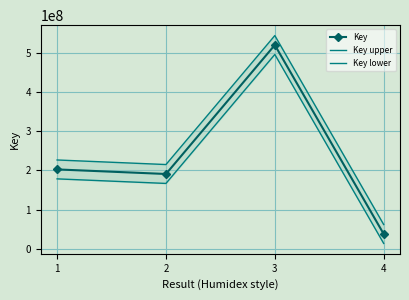

True or false: Key upper and Key lower intersect in this chart.

False